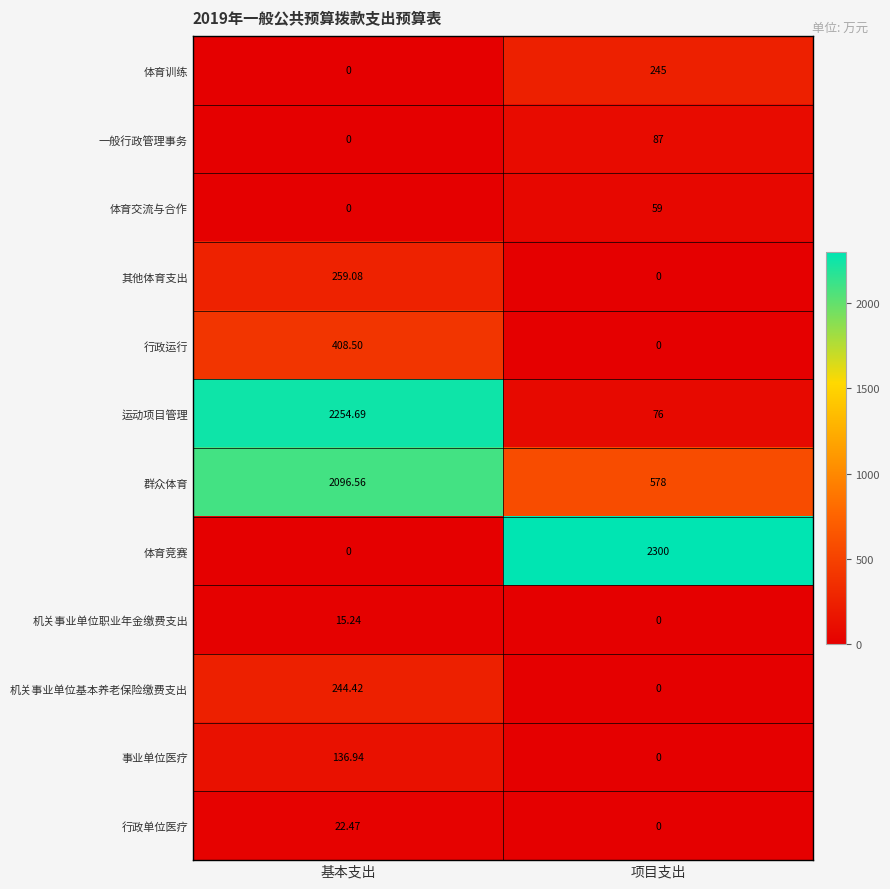

At which category does the chart reach its peak across all series?

项目支出